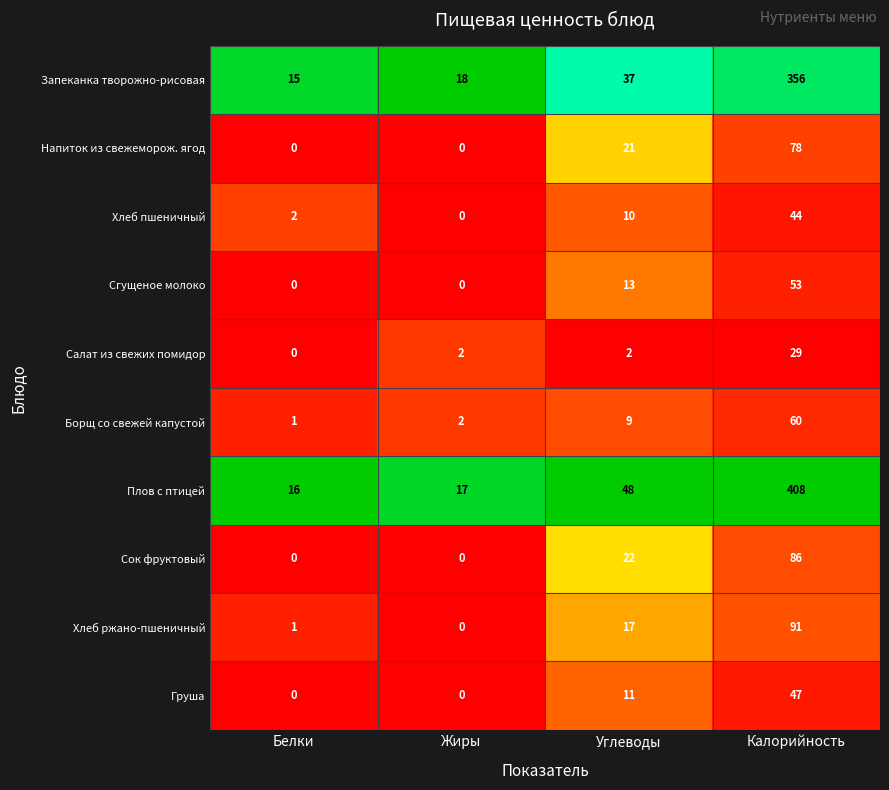

List the series in order of their peak value, lowest first.

Салат из свежих помидор, Хлеб пшеничный, Груша, Сгущеное молоко, Борщ со свежей капустой, Напиток из свежеморож. ягод, Сок фруктовый, Хлеб ржано-пшеничный, Запеканка творожно-рисовая, Плов с птицей